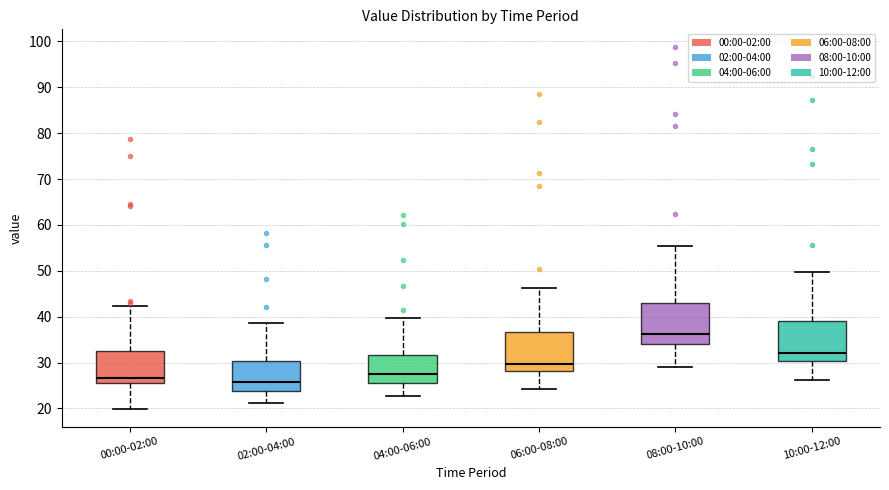

Reading left to right, read every box against the y-axis: the position of its median line, the range the box covers, and the ends of its whiskers. The values are not printed on the chart, so give them approximately, as read against the axis.

00:00-02:00: median 27, box 26 to 32, whiskers 20 to 42
02:00-04:00: median 26, box 24 to 30, whiskers 21 to 39
04:00-06:00: median 28, box 26 to 32, whiskers 23 to 40
06:00-08:00: median 30, box 28 to 37, whiskers 24 to 46
08:00-10:00: median 36, box 34 to 43, whiskers 29 to 55
10:00-12:00: median 32, box 30 to 39, whiskers 26 to 50